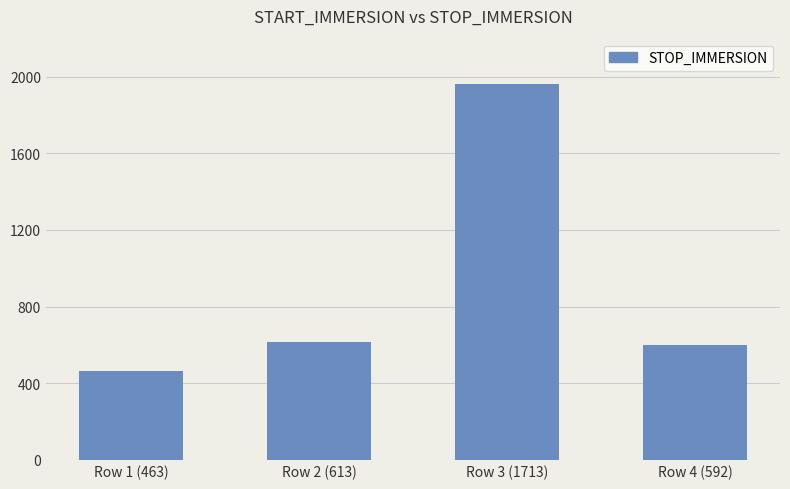

What is the approximate value at Row 1 (463), to the nearest 50?

450